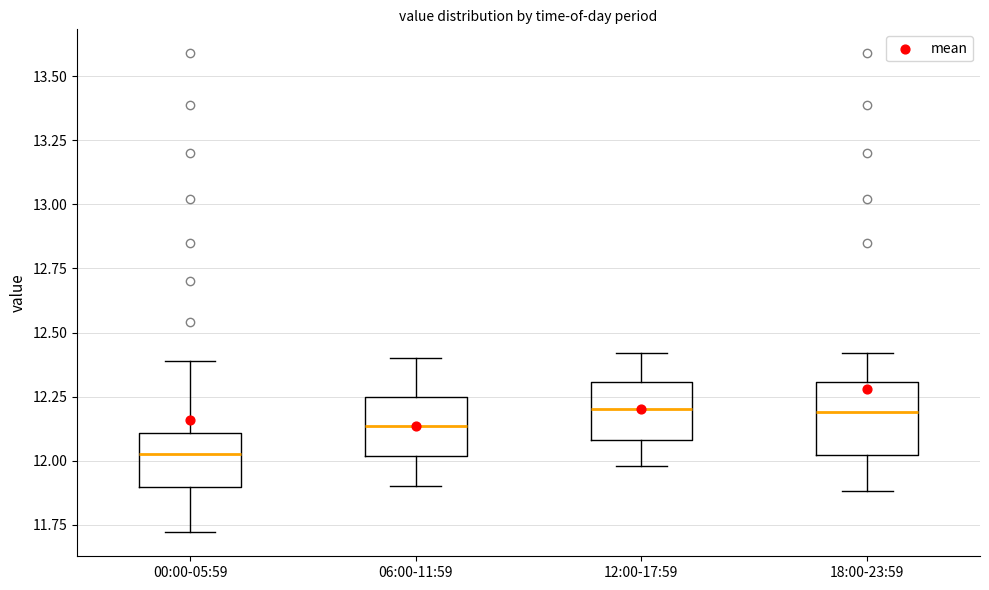

Reading left to right, transcribe this box plot: for each box, give where its median line is, the range the box spans, and where its two whiskers end, as read against the y-axis. The values are not printed on the chart, so give them approximately, as read against the axis.

00:00-05:59: median 12.05, box 11.90 to 12.10, whiskers 11.70 to 12.40
06:00-11:59: median 12.15, box 12.00 to 12.25, whiskers 11.90 to 12.40
12:00-17:59: median 12.20, box 12.10 to 12.30, whiskers 12.00 to 12.40
18:00-23:59: median 12.20, box 12.00 to 12.30, whiskers 11.90 to 12.40